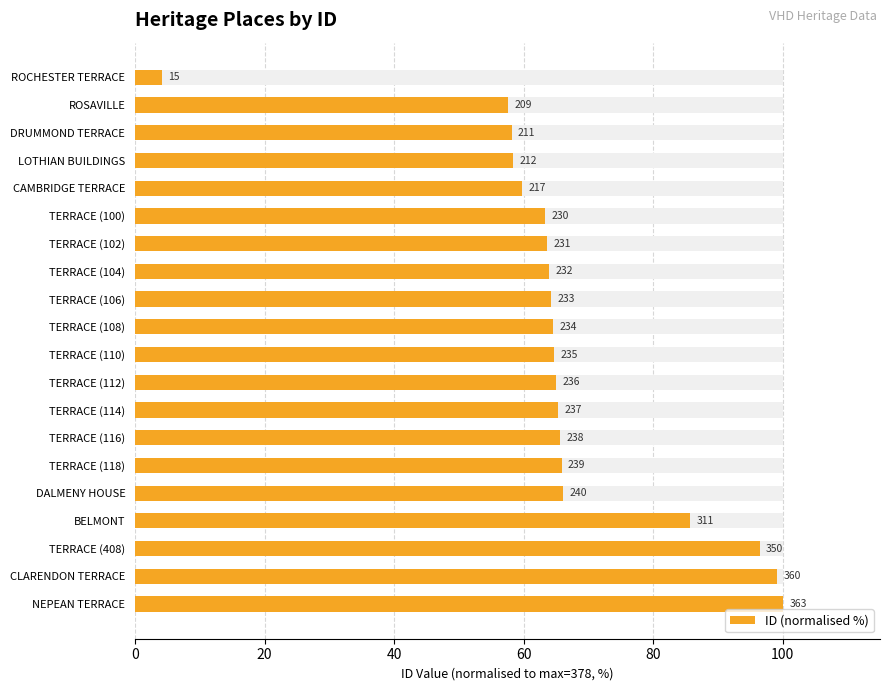

How many data points are less than 64?

8